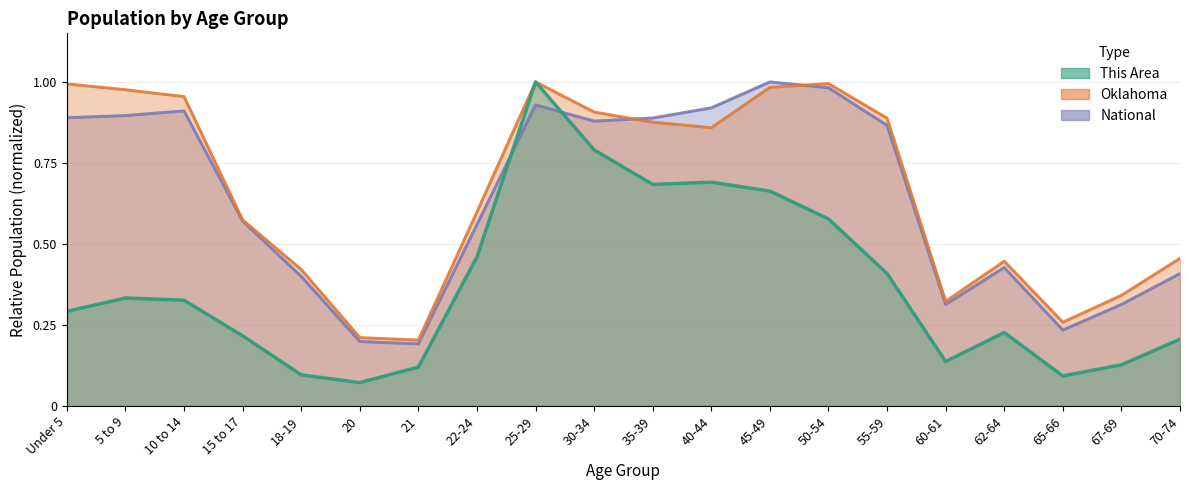

Which series has the largest range (max minus min)?

This Area